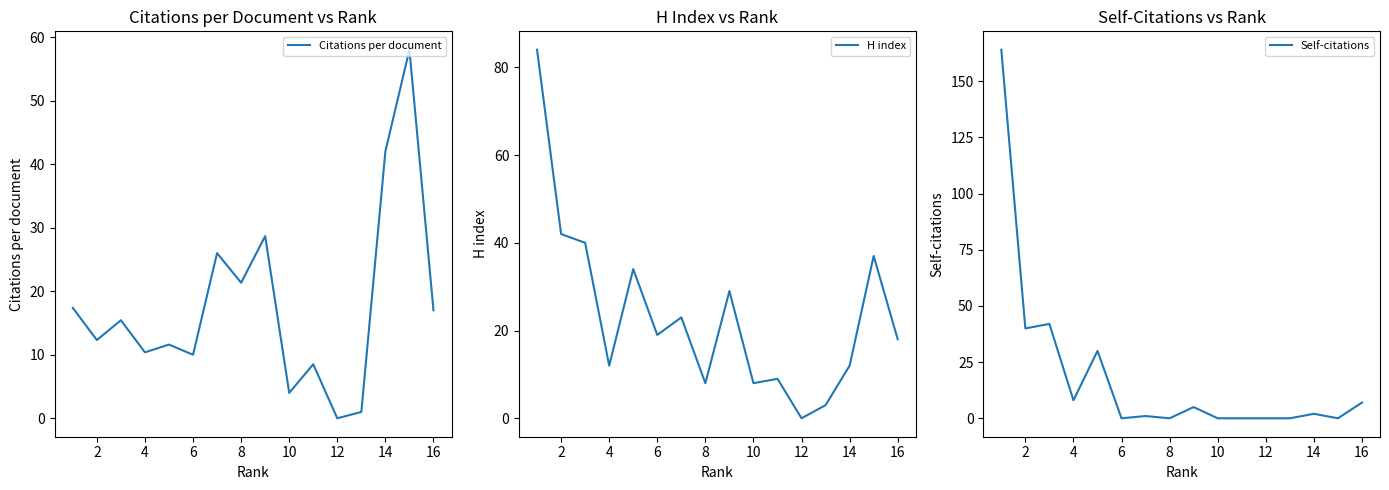

The value of Citations per document at 11 is 0.0. True or false?

True